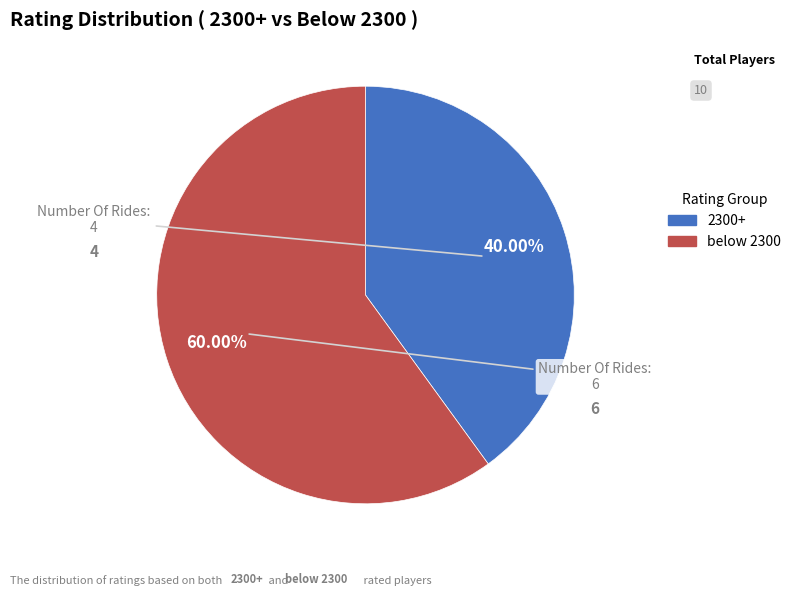

Is there a majority slice in this chart?

Yes